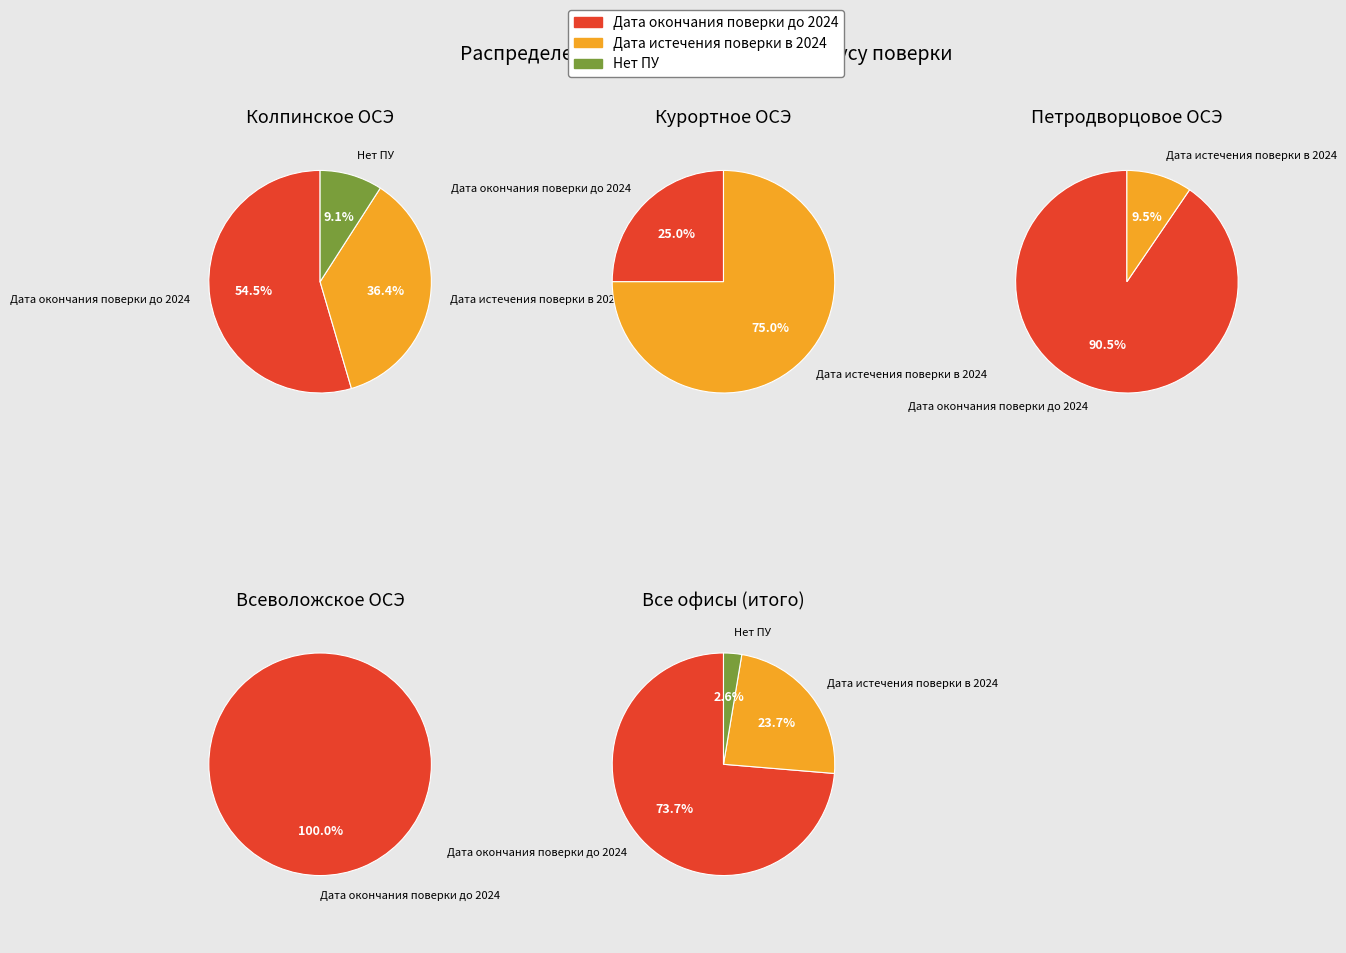

What is the ratio of the value at Дата истечения поверки в 2024 to the value at Нет ПУ?

9.0